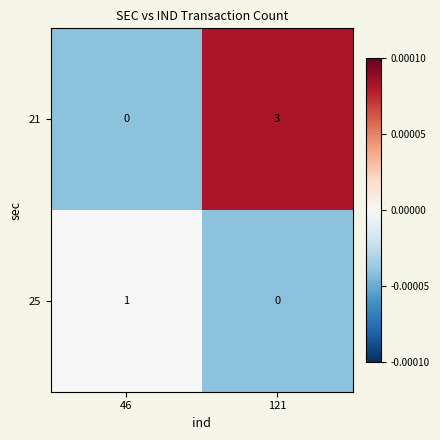

Reading right to left, extract all data points from this chart.

21: 3	0
25: 0	1